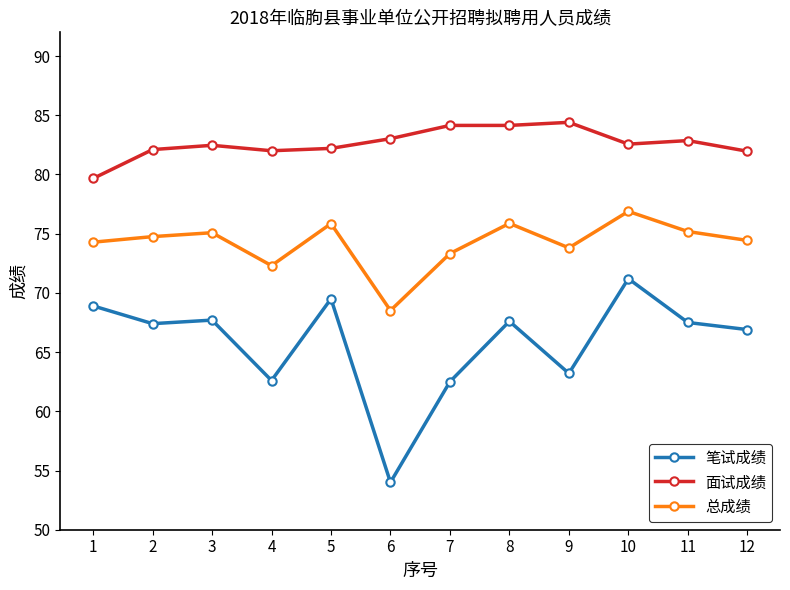

Rank the series by their average value, from highest to lowest.

面试成绩, 总成绩, 笔试成绩